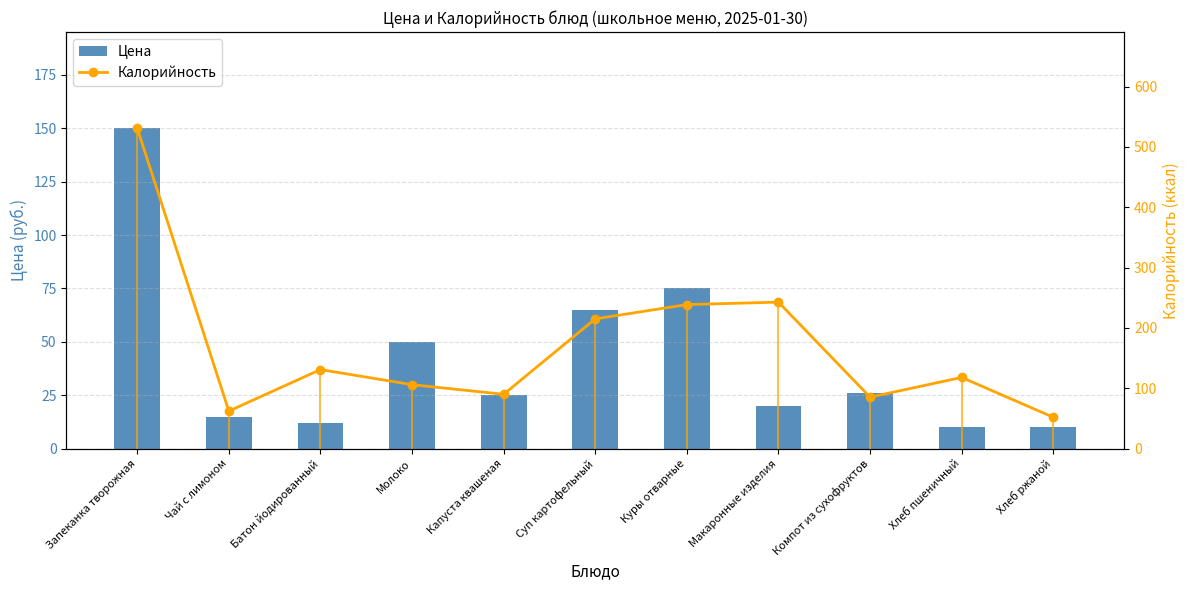

What is the difference between the Калорийность values at Суп картофельный and Хлеб ржаной?

163.0